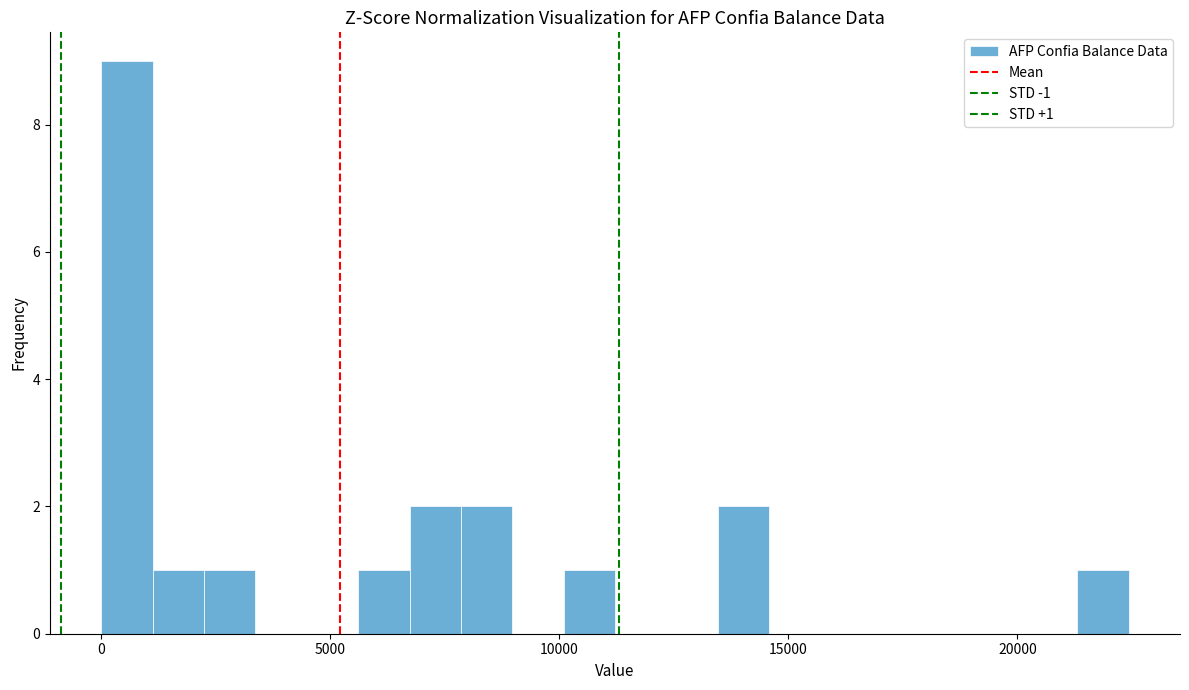

Read against the x-axis, roughly where is the centre of the tallest bar?

500